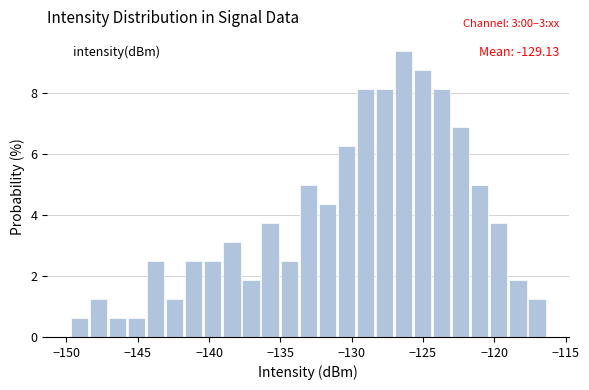

Around what value on the x-axis is the tallest bar? Give the approximate position of its centre, as read against the axis.

-126.5